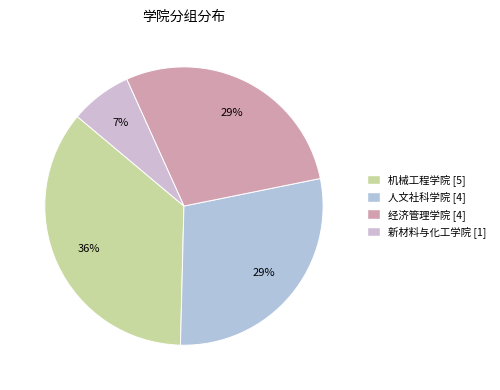

Count the number of slices in the pie.

4